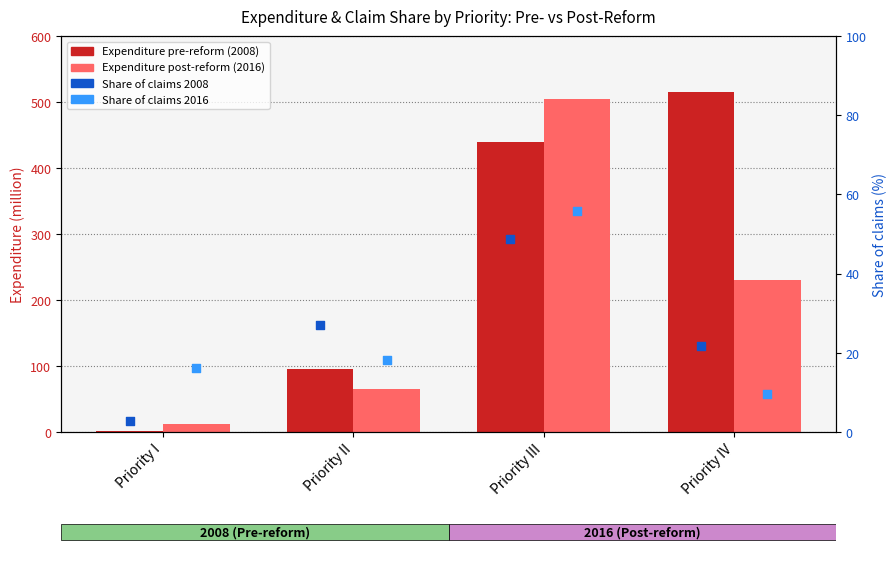

Which series contains the lowest Y value?

Expenditure pre-reform (2008)